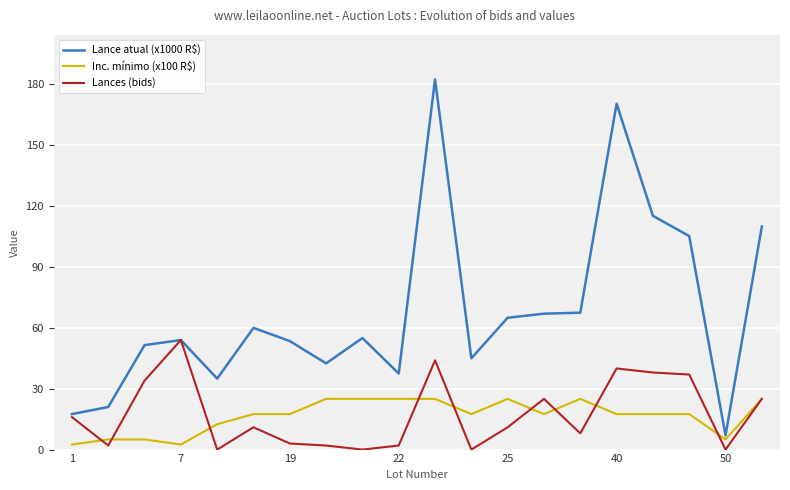

Which series has the widest spread of values?

Lance atual (x1000 R$)